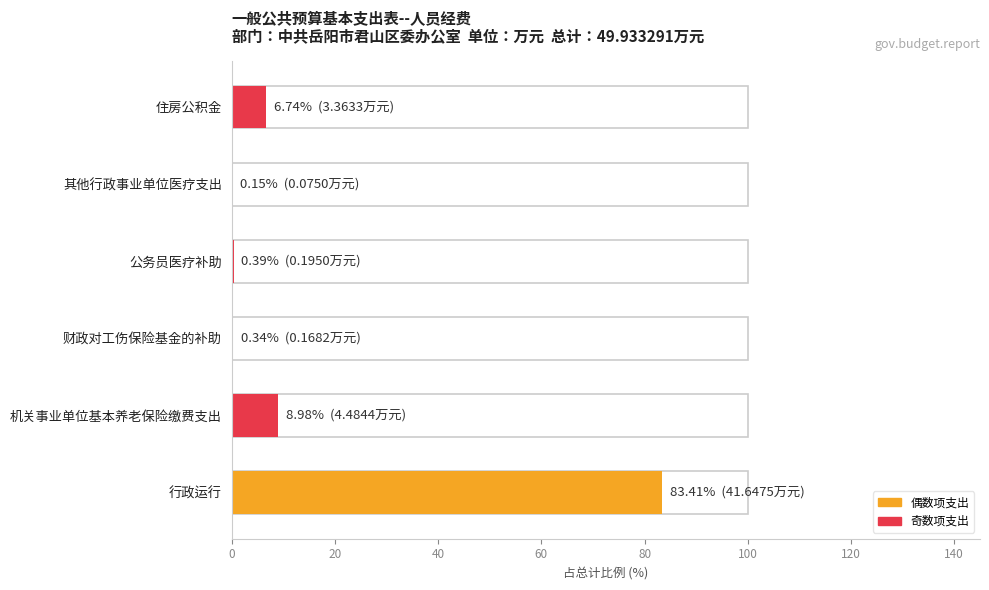

What is the average value?

16.7